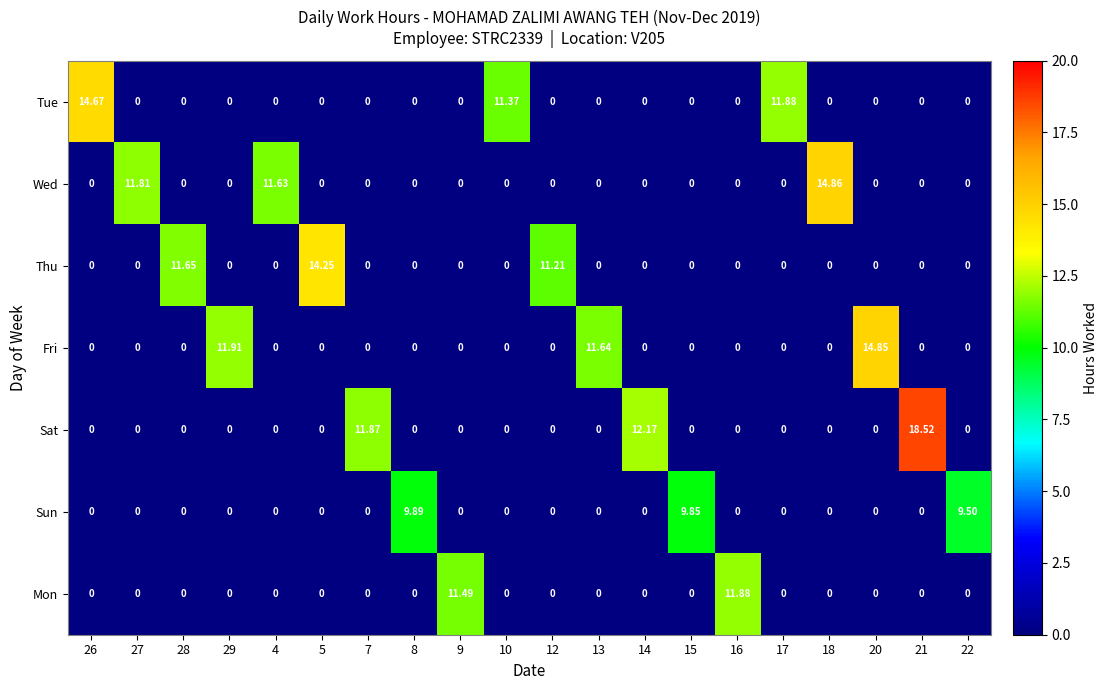

Which series has the largest range (max minus min)?

Sat